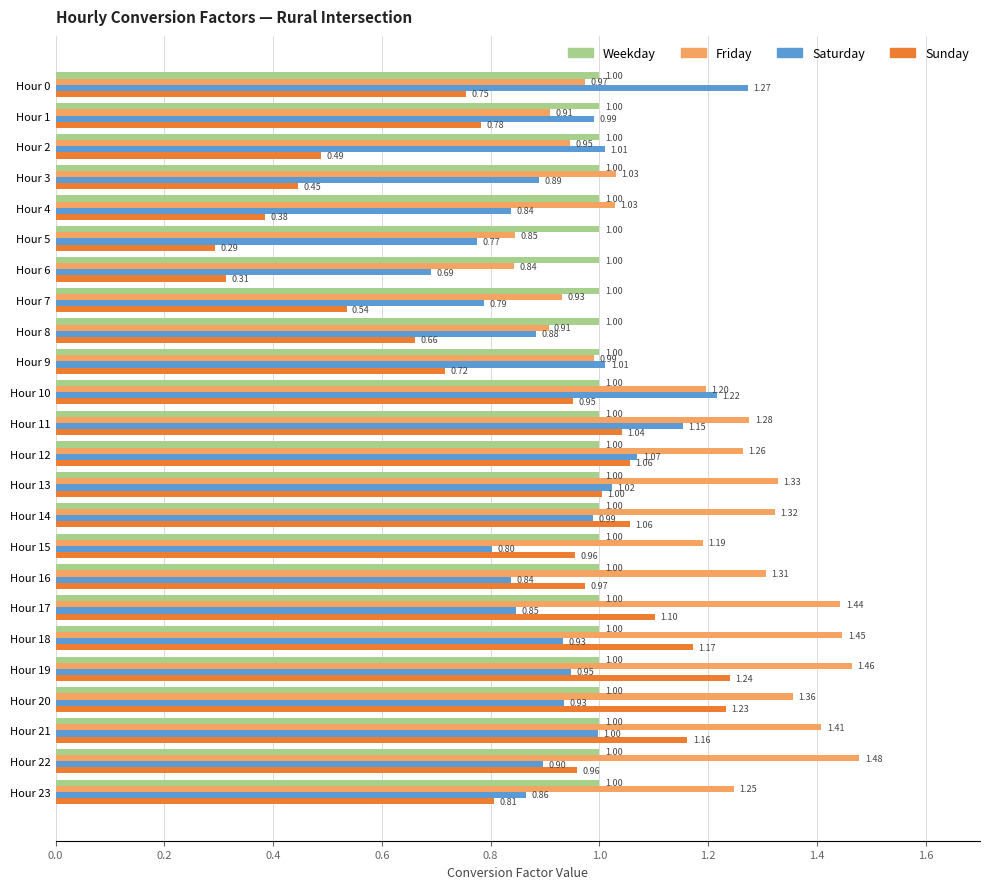

Rank the series by their maximum value, from lowest to highest.

Weekday, Sunday, Saturday, Friday